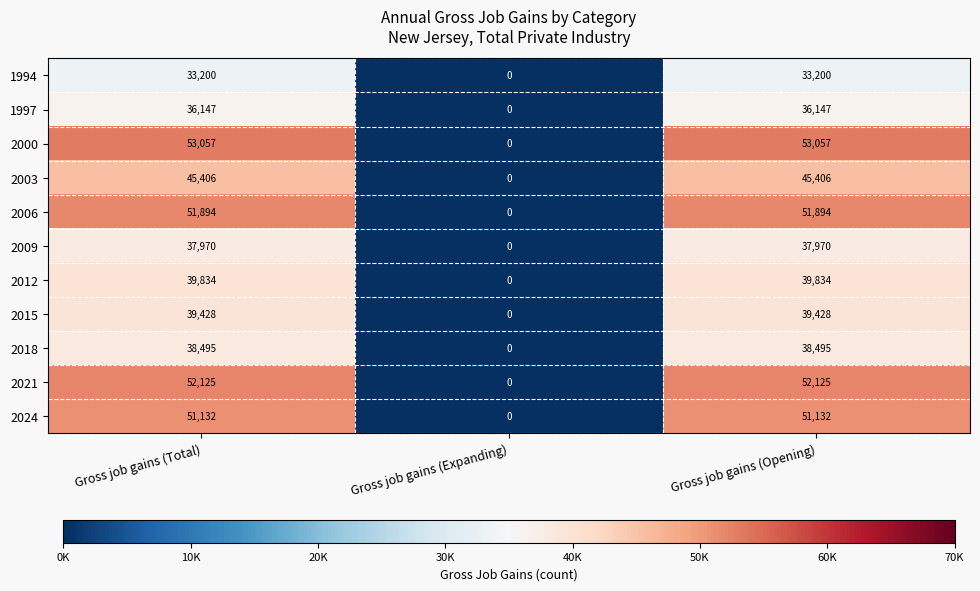

Is the value of 2021 at Gross job gains (Expanding) greater than the value of 2024 at Gross job gains (Total)?

No